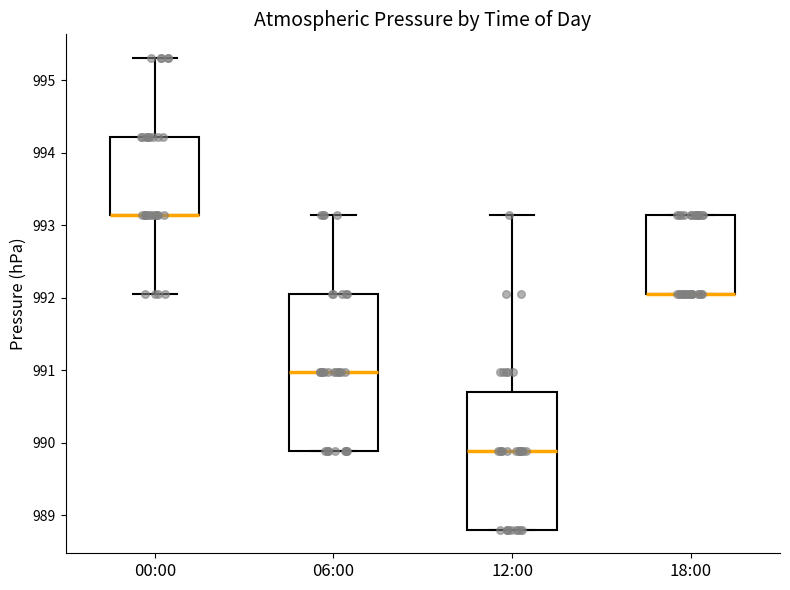

Reading left to right, transcribe this box plot: for each box, give where its median line is, the range the box spans, and where its two whiskers end, as read against the y-axis. The values are not printed on the chart, so give them approximately, as read against the axis.

00:00: median 993.1 (drawn on the box's lower edge), box 993.1 to 994.2, whiskers 992.1 to 995.3
06:00: median 991.0, box 989.9 to 992.1, whiskers 989.9 to 993.1
12:00: median 989.9, box 988.8 to 990.7, whiskers 988.8 to 993.1
18:00: median 992.1 (drawn on the box's lower edge), box 992.1 to 993.1, whiskers 992.1 to 993.1